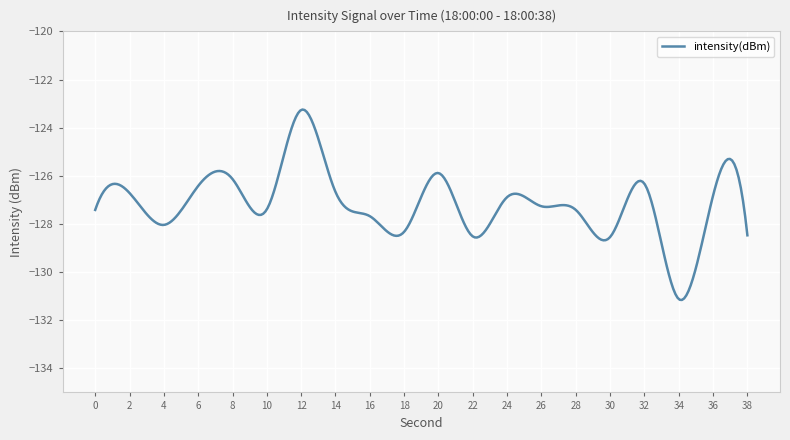

True or false: there are more than 0 points higher than both neighbors.

True